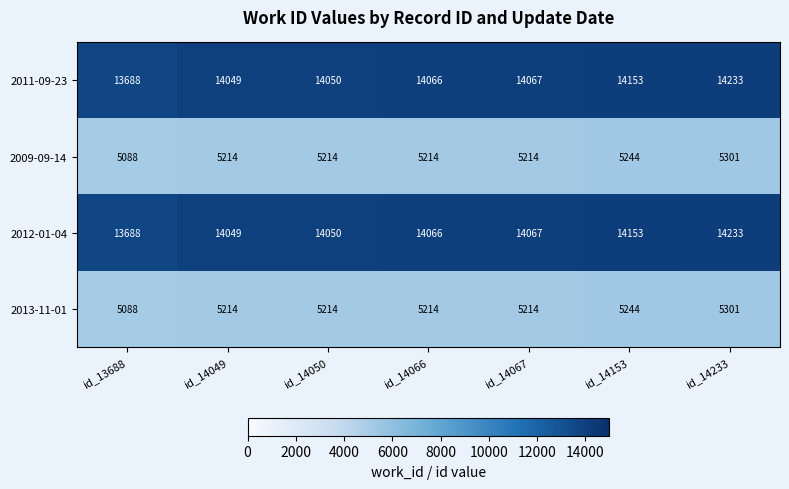

What is the difference between the highest and lowest values at id_14153?

8909